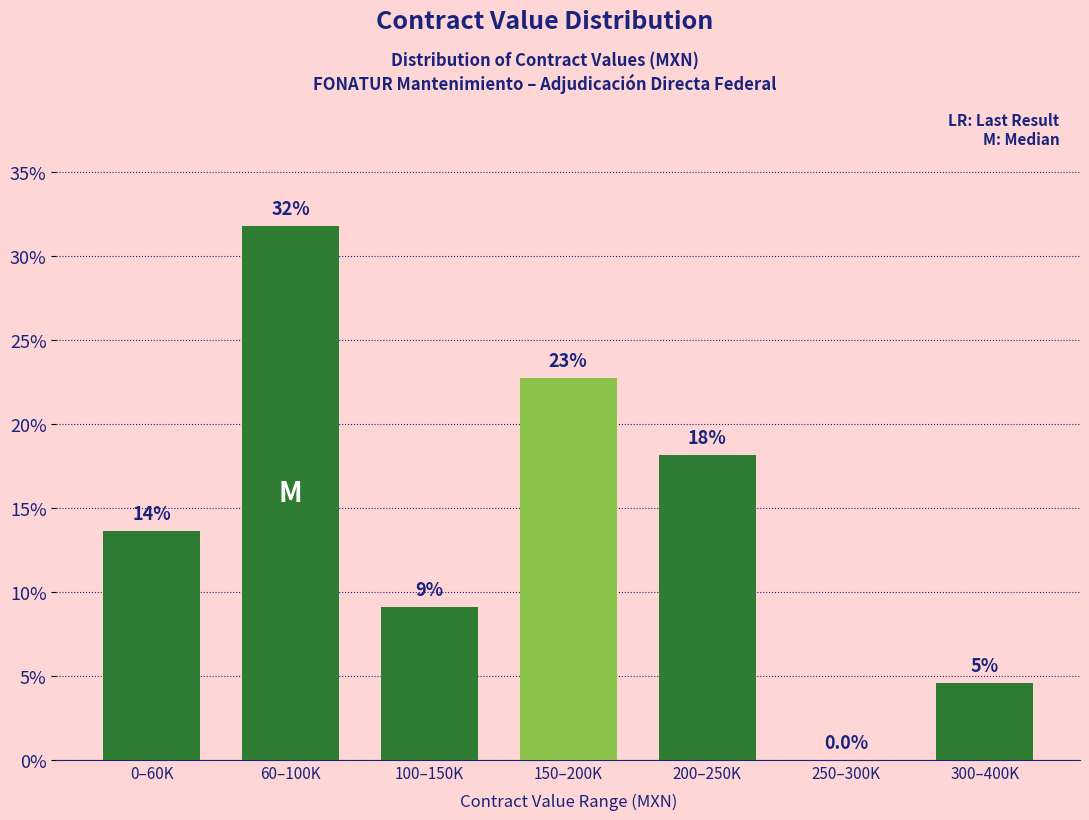

Are the bars horizontal?

No